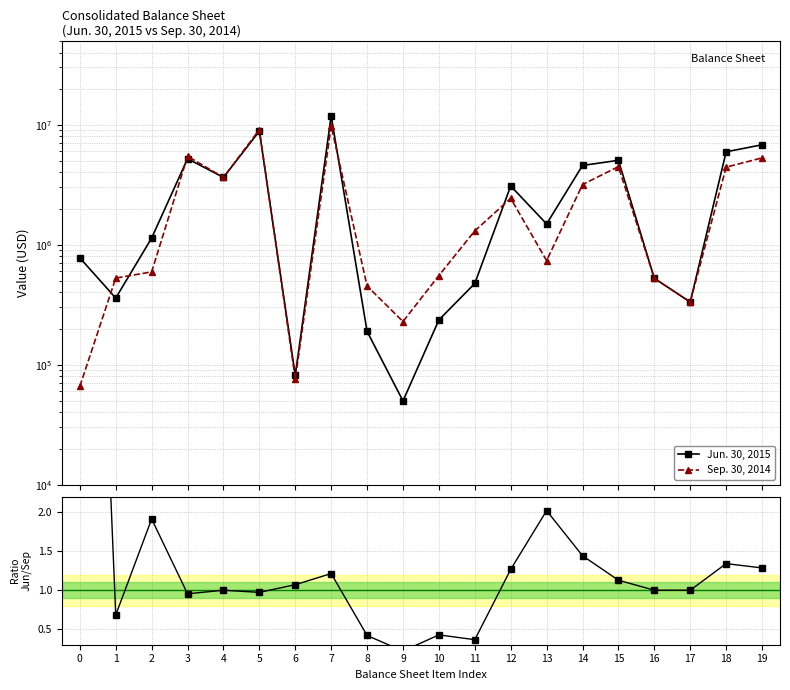

Between 17 and 18, which series saw the biggest shift?

Jun. 30, 2015